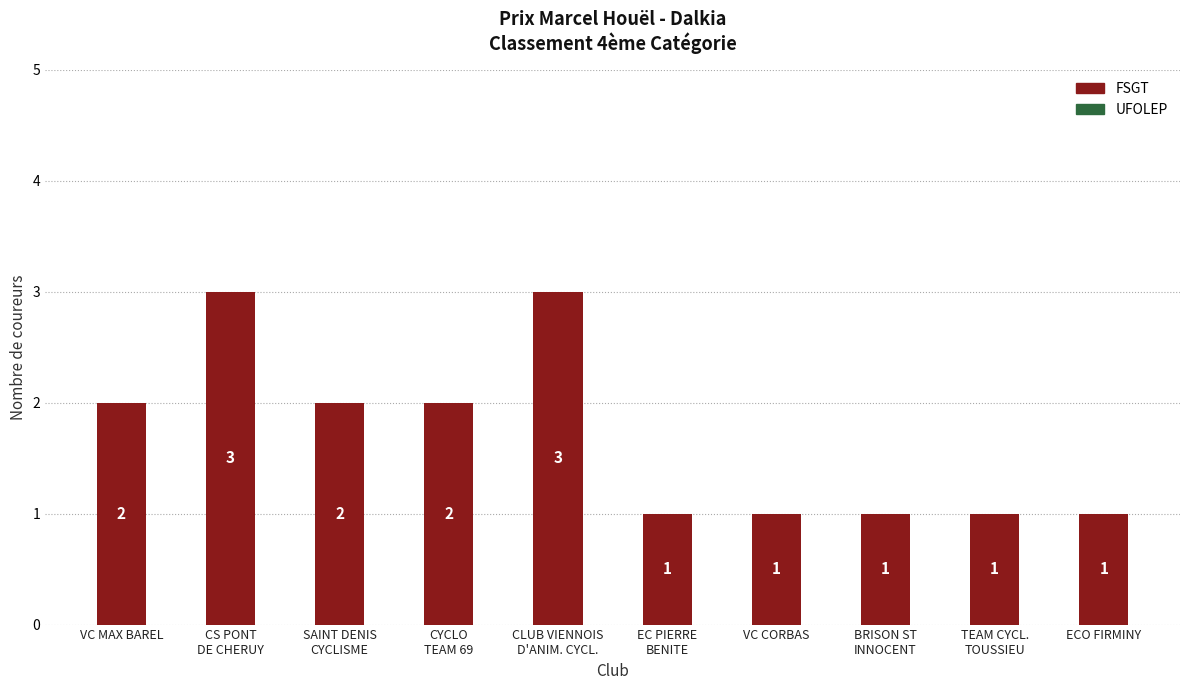

What position from the left is BRISON ST
INNOCENT?

8